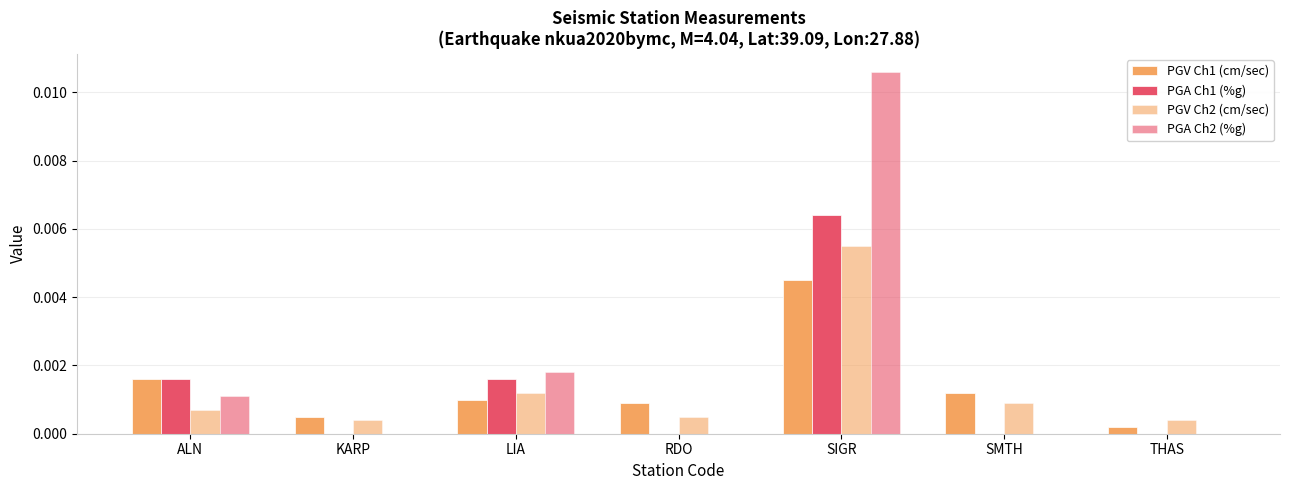

Reading left to right, transcribe all the data shown in this chart.

PGV Ch1 (cm/sec): 0.0	0.0	0.0	0.0	0.0	0.0	0.0
PGA Ch1 (%g): 0.0	0.0	0.0	0.0	0.0	0.0	0.0
PGV Ch2 (cm/sec): 0.0	0.0	0.0	0.0	0.0	0.0	0.0
PGA Ch2 (%g): 0.0	0.0	0.0	0.0	0.0	0.0	0.0